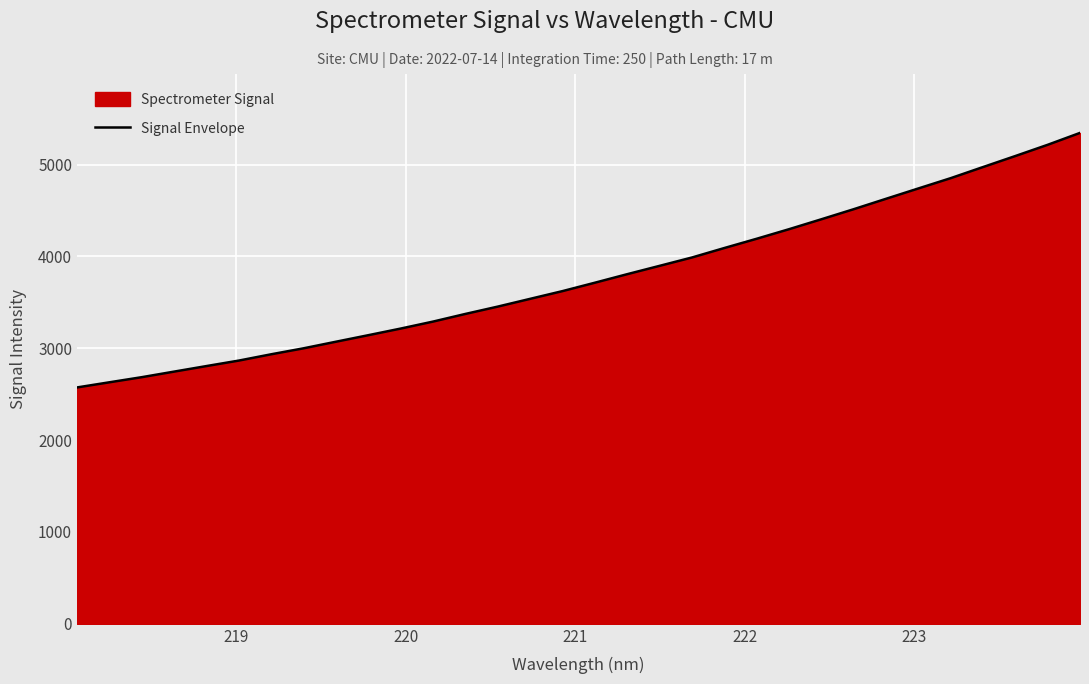

What is the difference between the maximum and minimum values?

2771.9